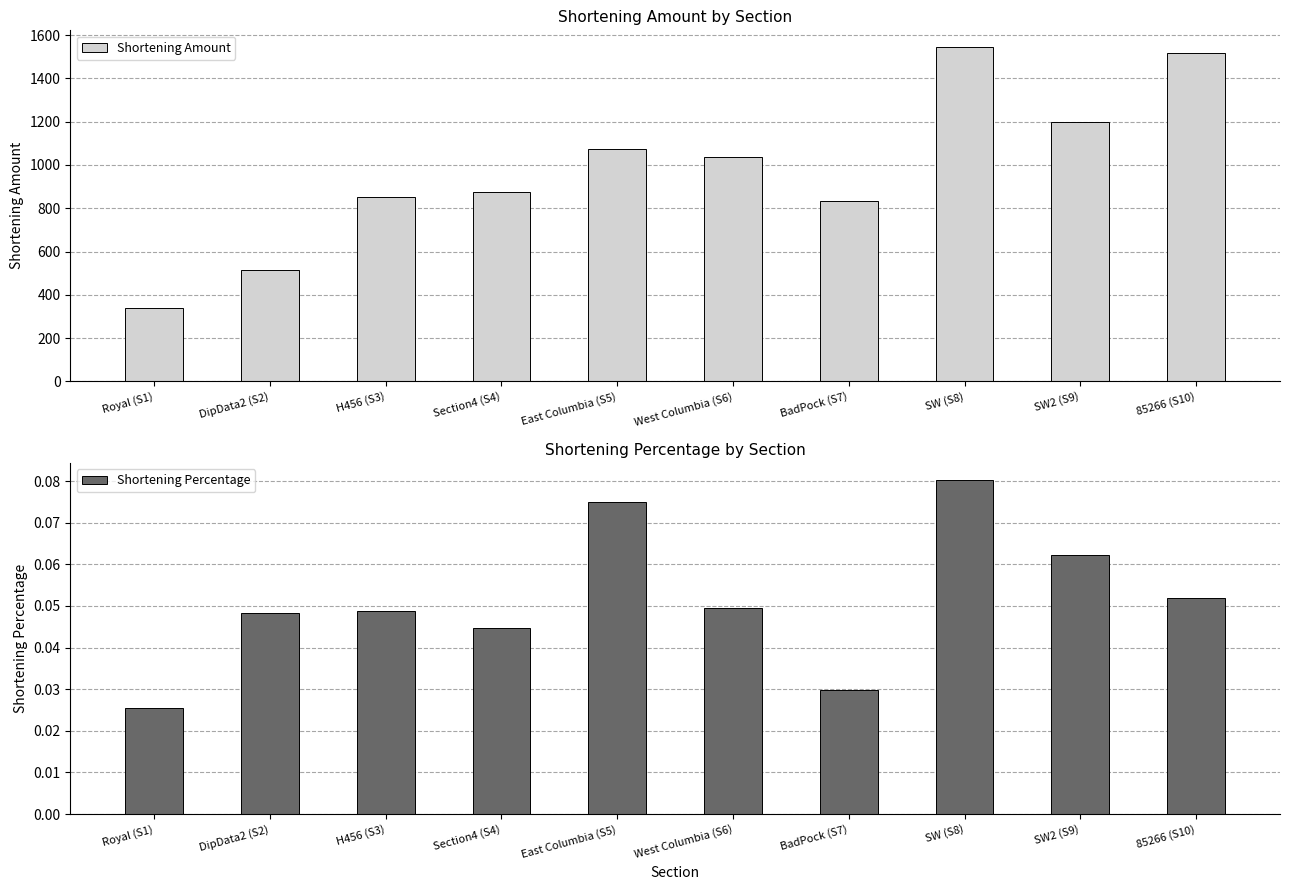

Reading right to left, transcribe all the data shown in this chart.

Shortening Amount: 85266 (S10)=1519.4	SW2 (S9)=1198.7	SW (S8)=1544.9	BadPock (S7)=831.9	West Columbia (S6)=1035.1	East Columbia (S5)=1074.1	Section4 (S4)=874.9	H456 (S3)=852.5	DipData2 (S2)=514.6	Royal (S1)=337.6
Shortening Percentage: 85266 (S10)=0.1	SW2 (S9)=0.1	SW (S8)=0.1	BadPock (S7)=0.0	West Columbia (S6)=0.0	East Columbia (S5)=0.1	Section4 (S4)=0.0	H456 (S3)=0.0	DipData2 (S2)=0.0	Royal (S1)=0.0